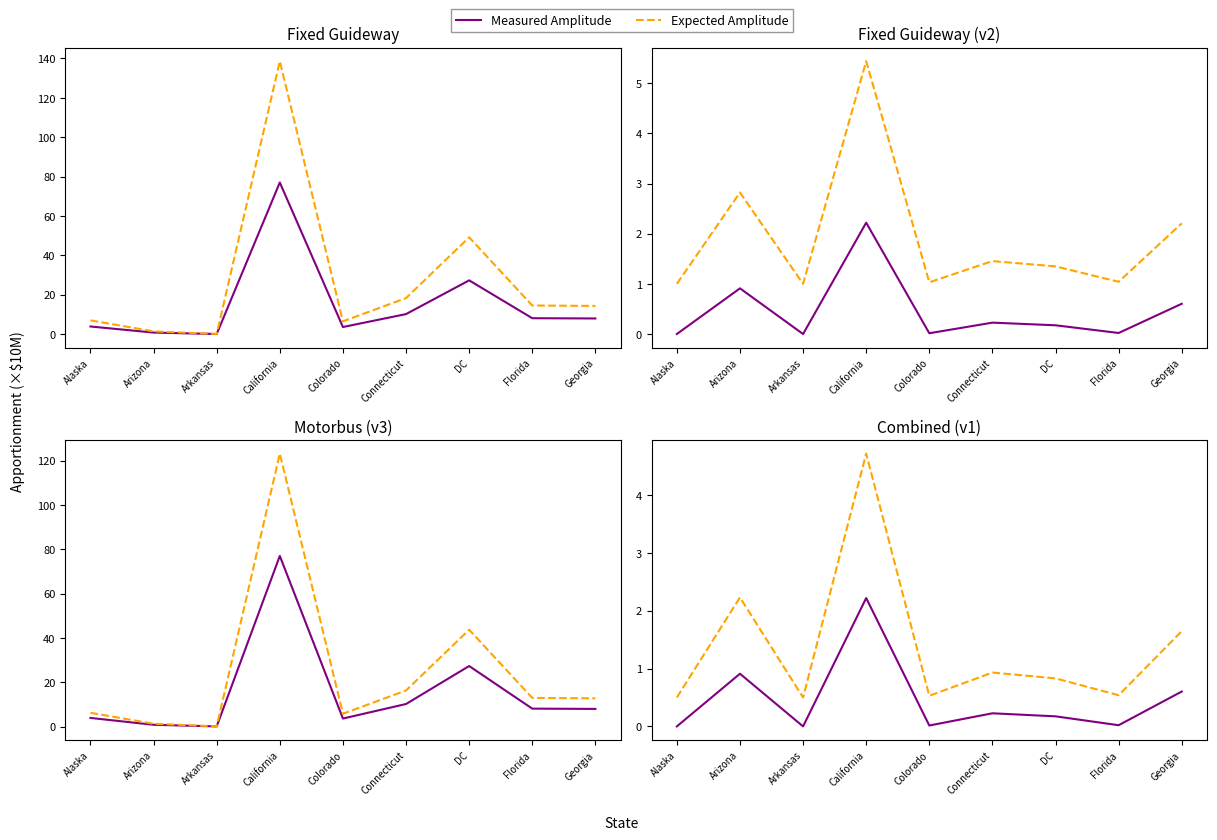

Rank the series by their average value, from highest to lowest.

Expected Amplitude, Measured Amplitude